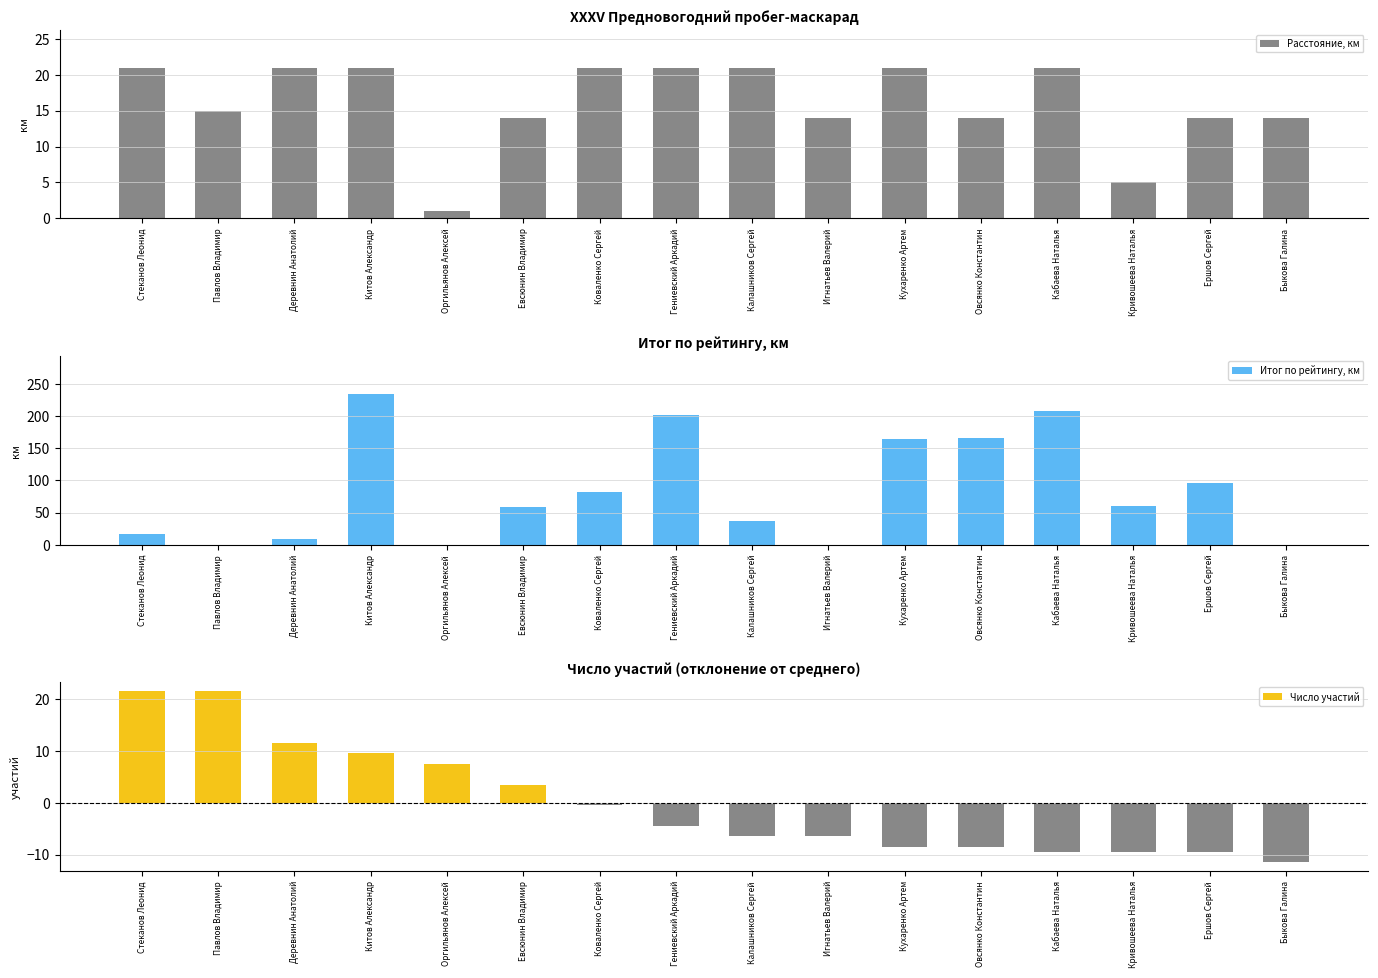

What is the greatest value displayed?

234.7